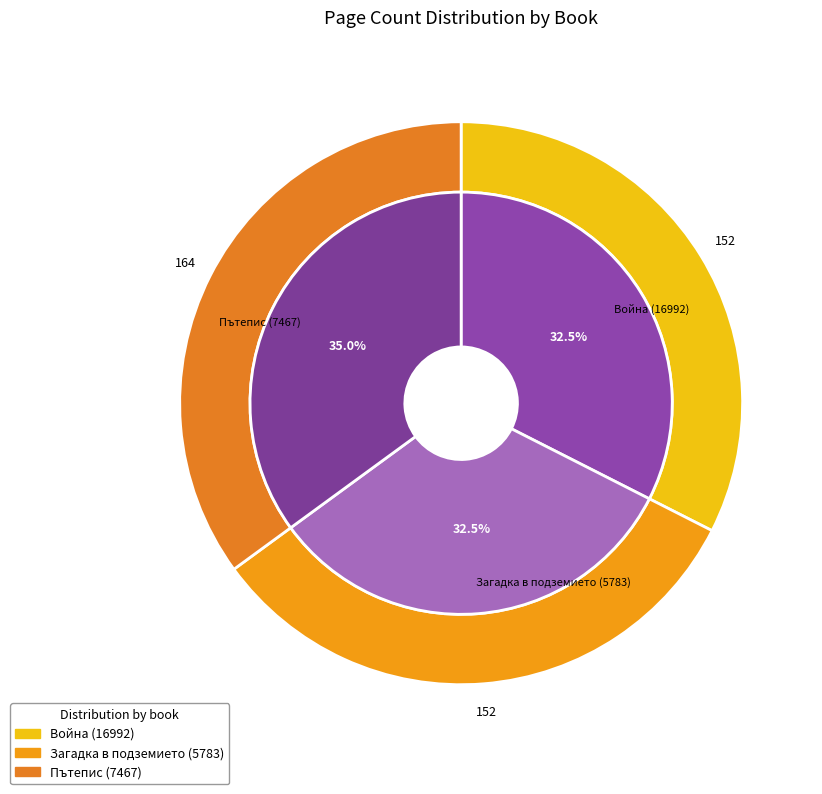

Which slice is the smallest?

Война (16992)